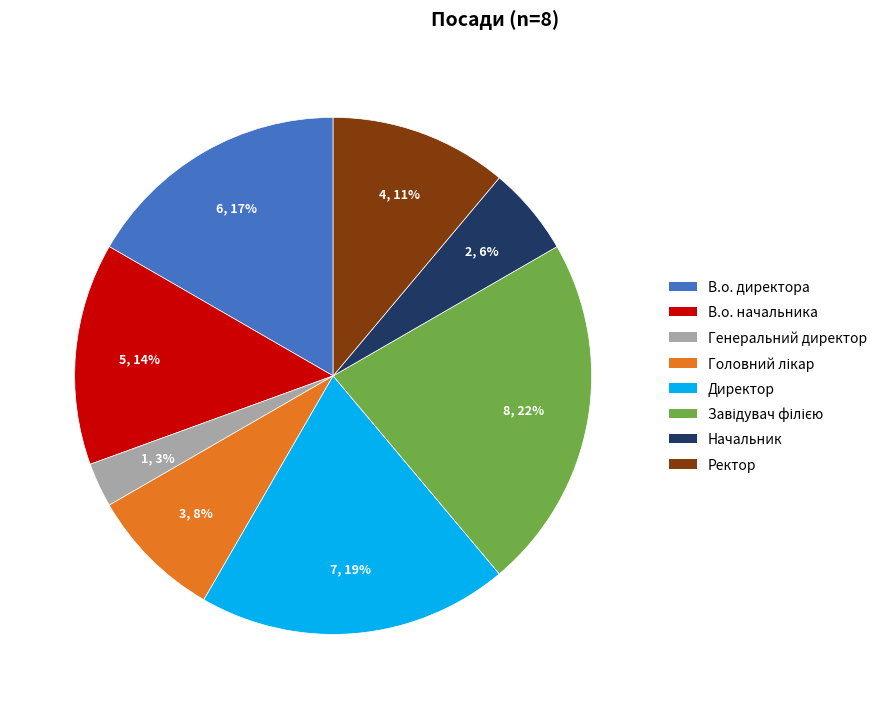

Count the number of slices in the pie.

8